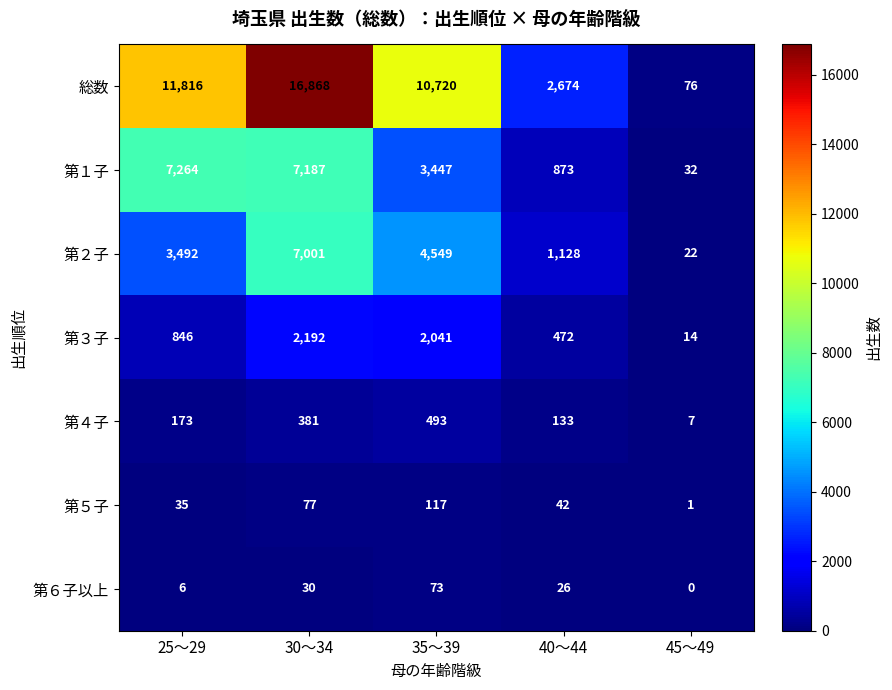

The 総数 series shows 16868 at 30～34. True or false?

True